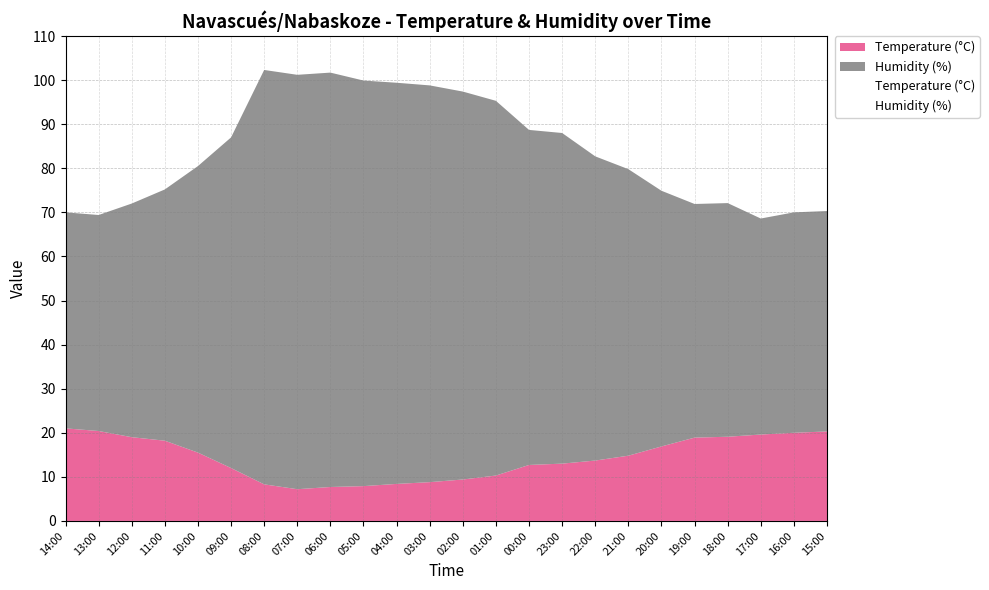

True or false: Humidity (%) has a value of 58.0 at 20:00.

True